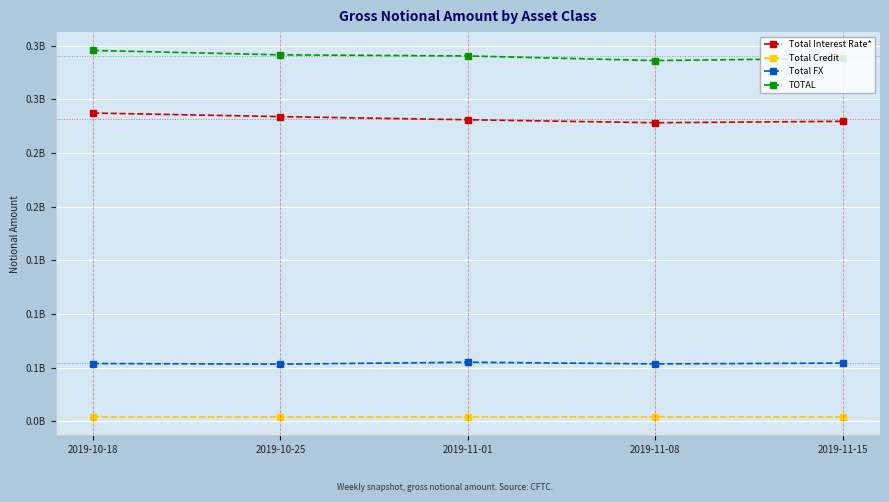

Is the value of Total Credit at 2019-11-08 greater than the value of Total Interest Rate* at 2019-11-15?

No